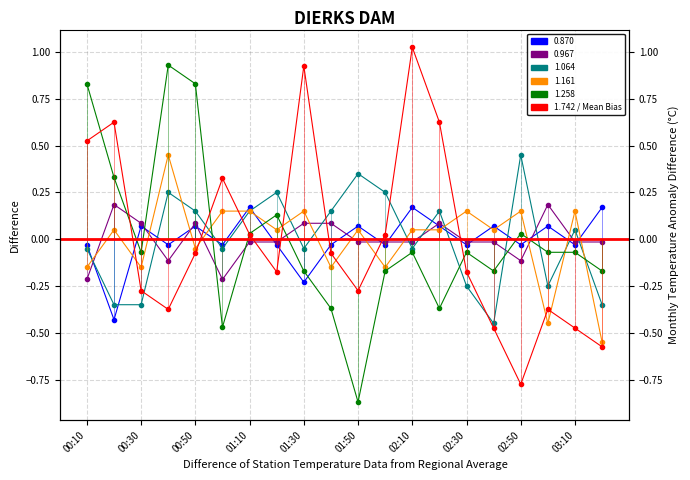

True or false: 0.967 has more than 1 interior local peaks.

True